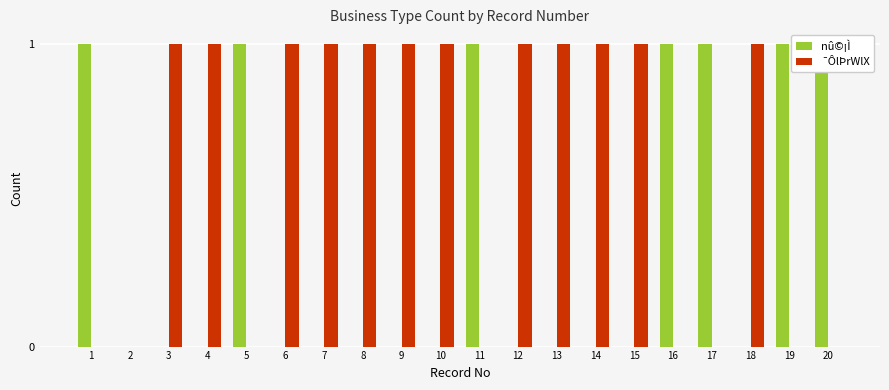

How many bars are there in each group?

2